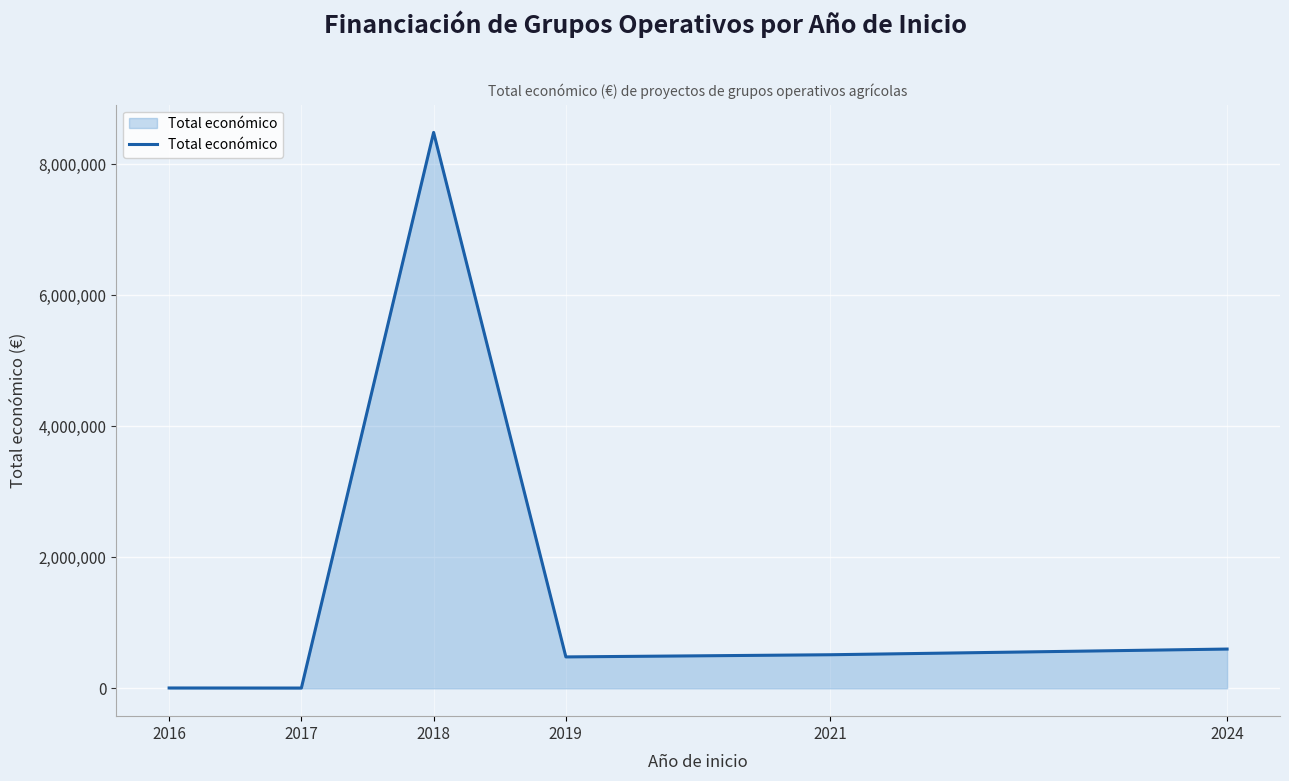

What is the minimum value shown in the chart?

5000